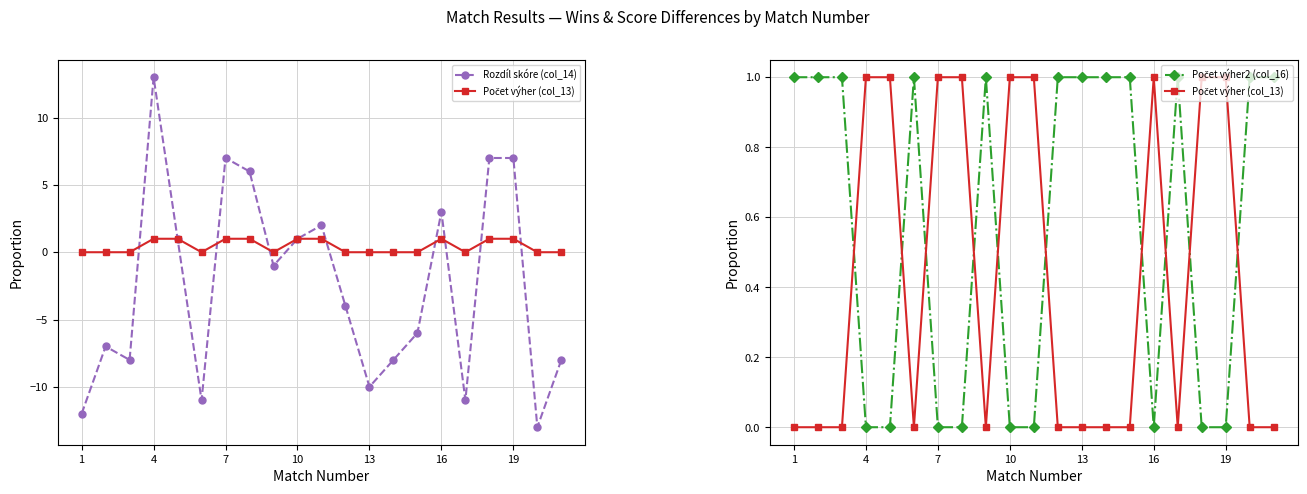

How many values in Počet výher2 (col_16) are above zero?

12